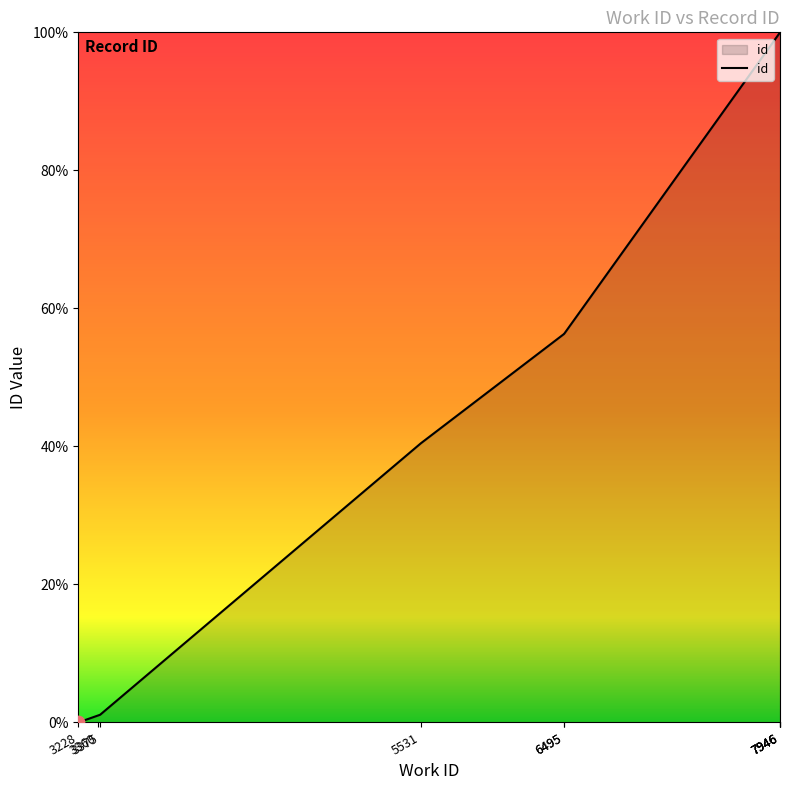

What is the ratio of the value at 6495 to the value at 7946?

0.6